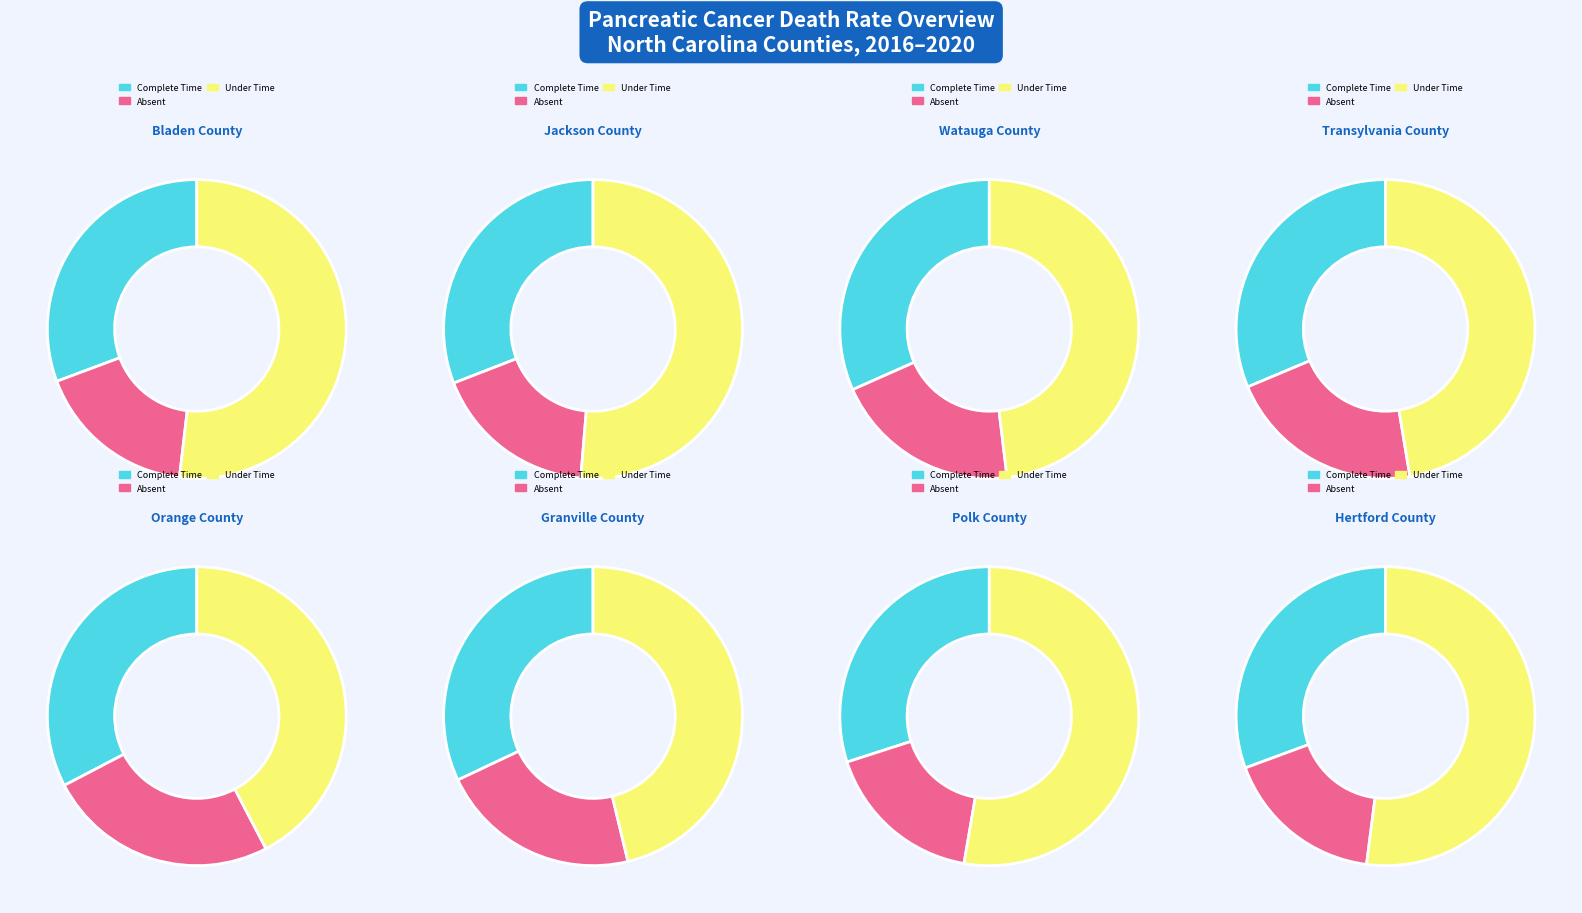

Which series has the largest range (max minus min)?

Under Time